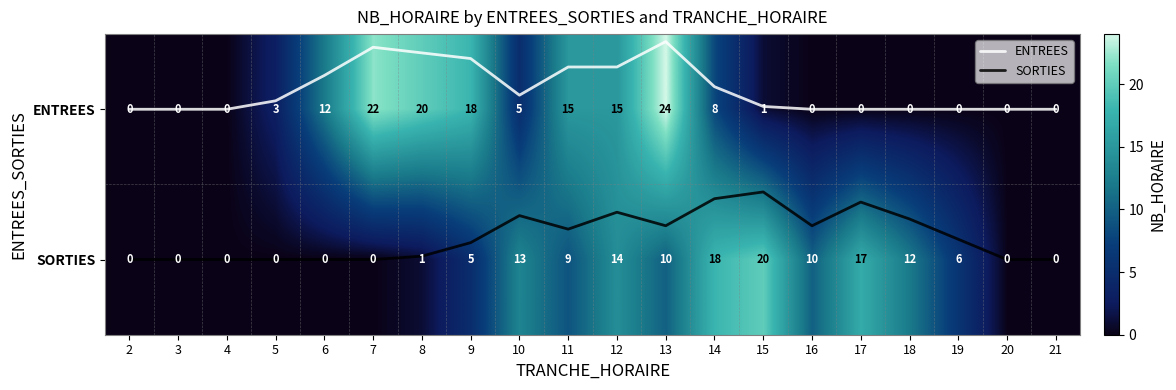

What is the greatest value displayed?

24.0